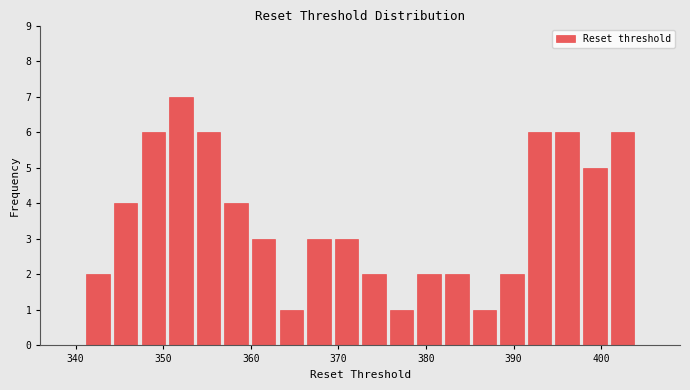

Read against the x-axis, roughly where is the centre of the tallest bar?

352